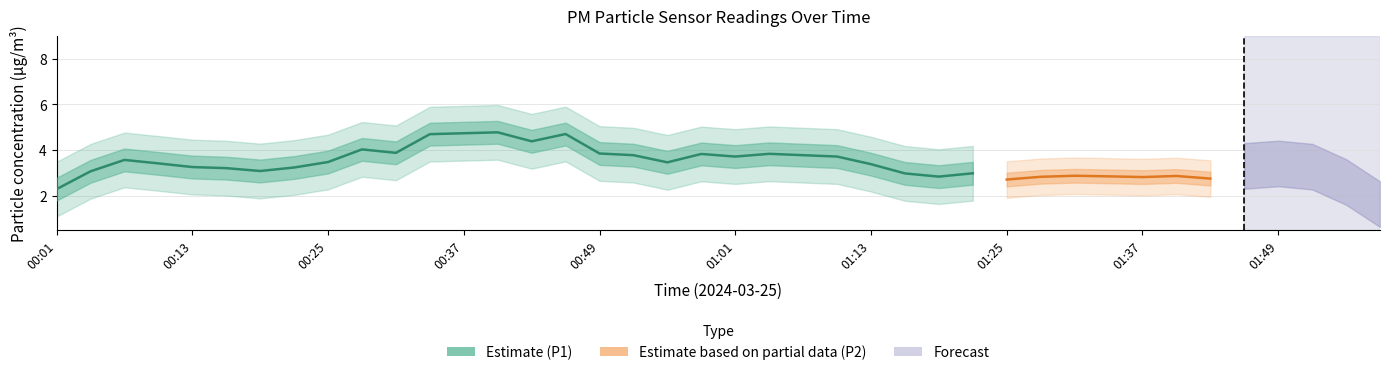

What is the lowest value of the P2 series?

1.9